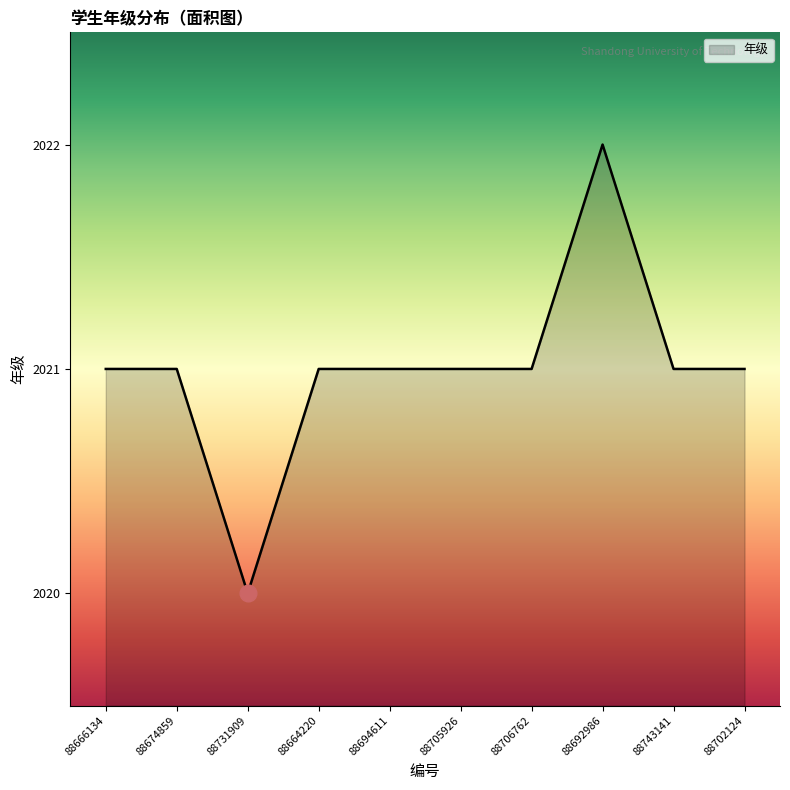

What is the average value?

2021